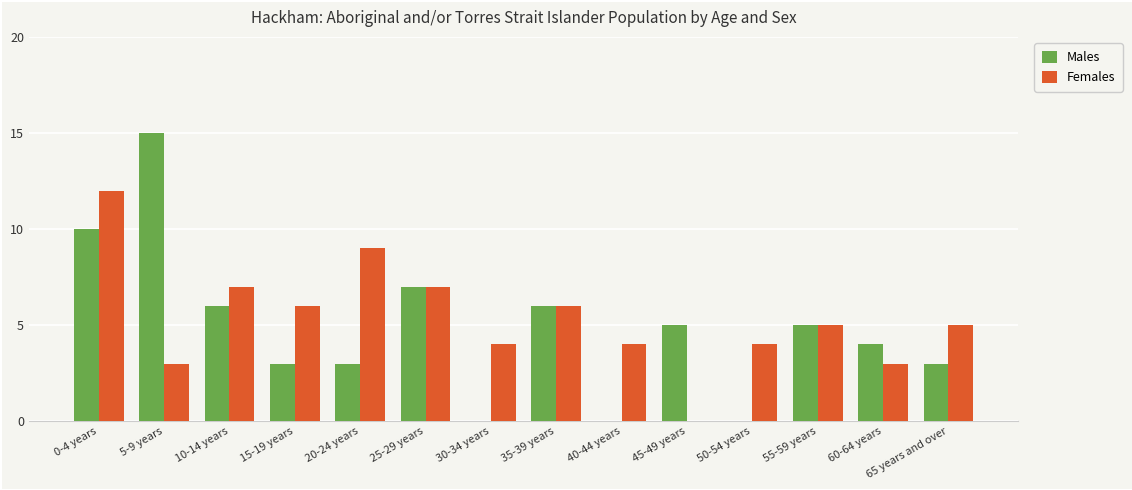

True or false: Females has a value of 6 at 35-39 years.

True